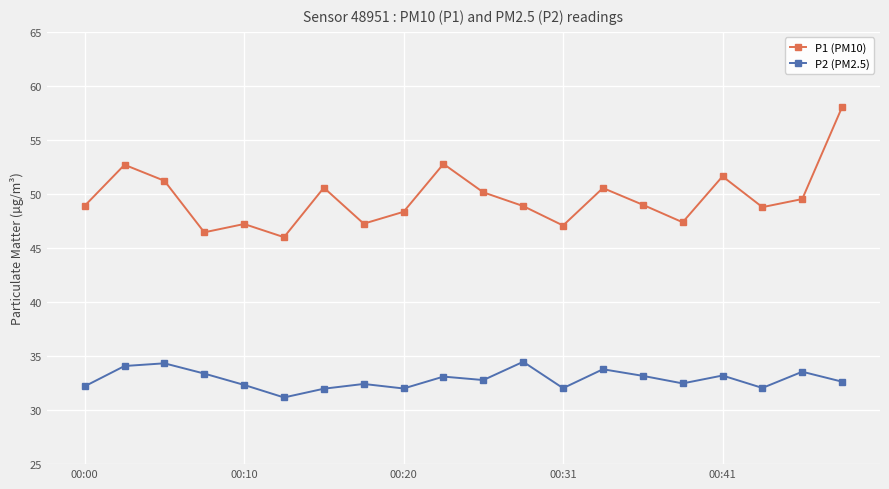

What is the value of the P1 (PM10) point at the 18th from the left?

48.8